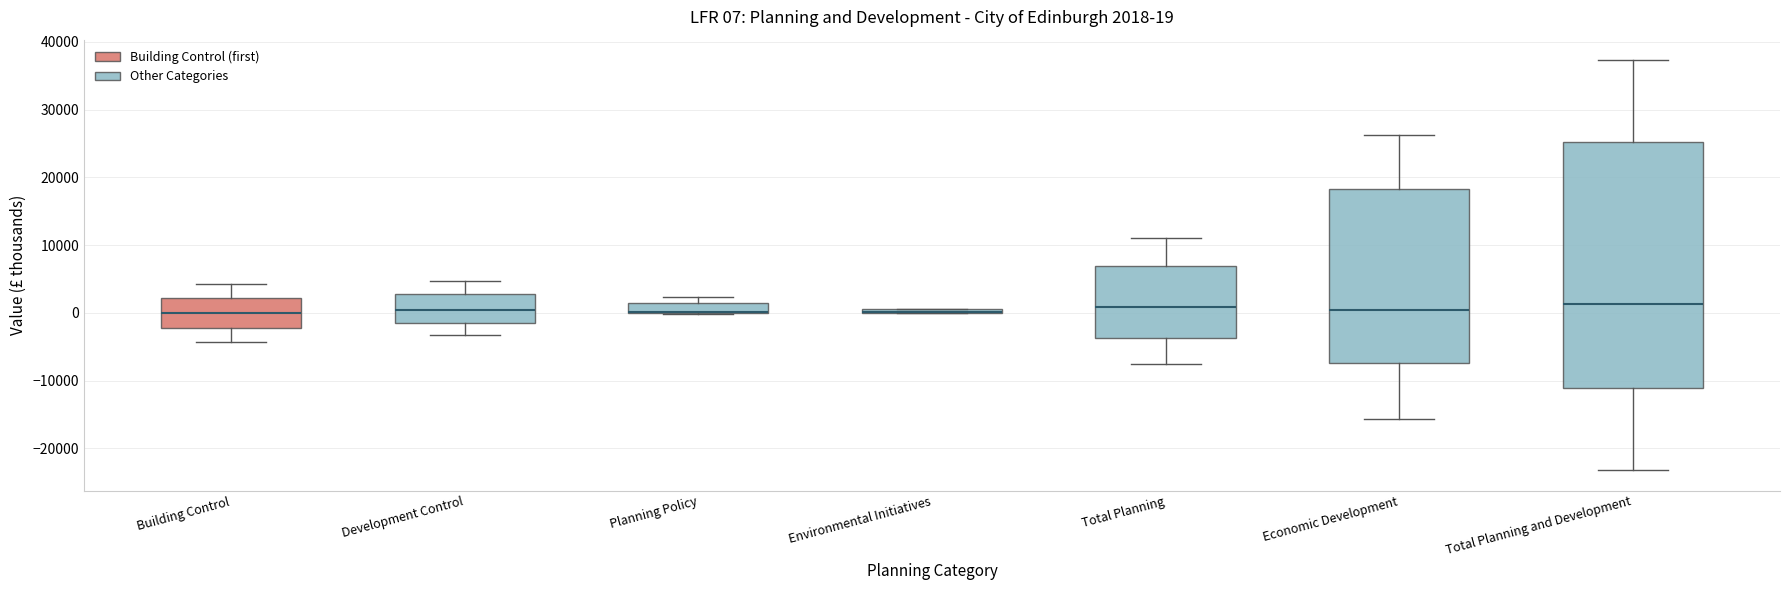

Which box is the tallest, from its lower edge to its upper edge?

Total Planning and Development